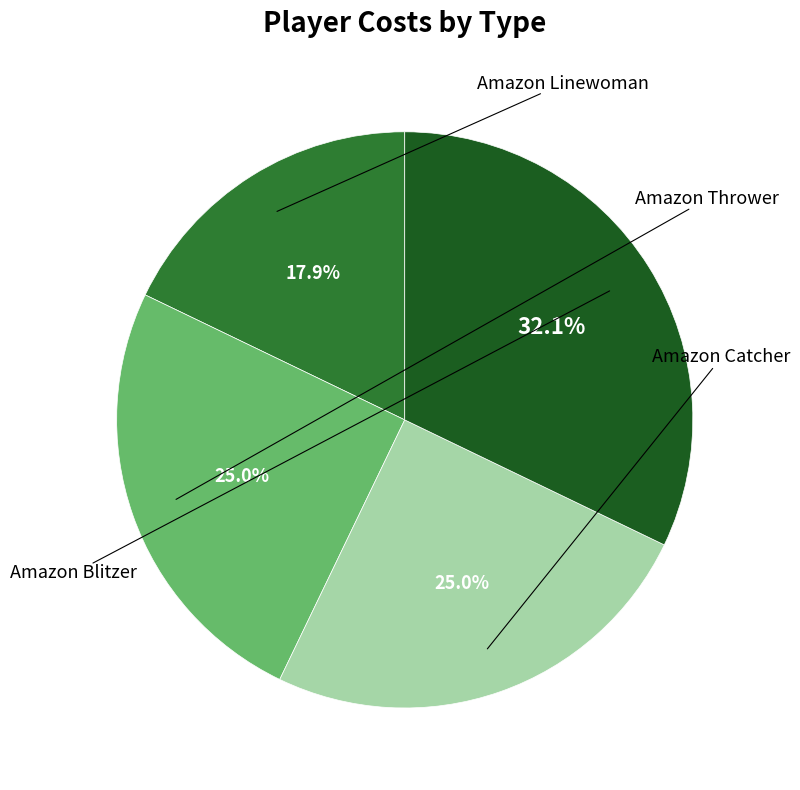

Do Amazon Catcher and Amazon Thrower together represent more than half of the pie?

No